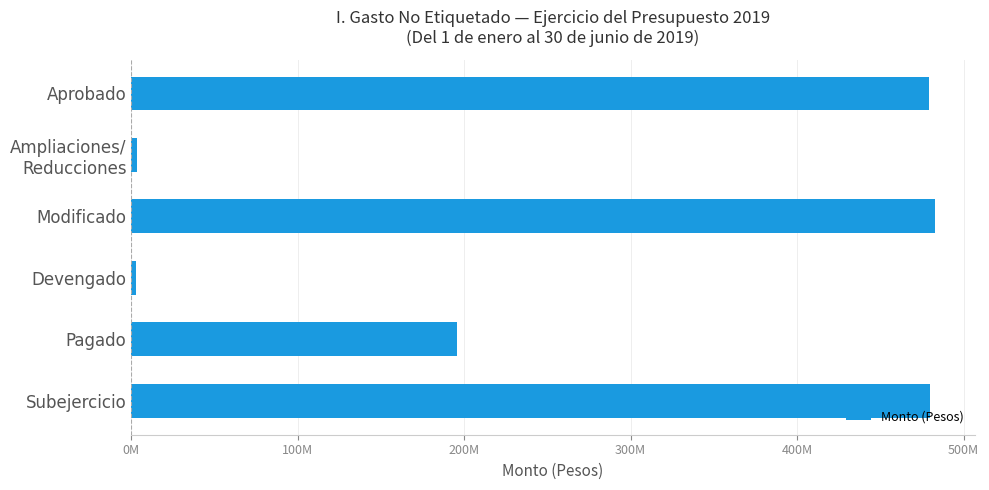

Does the chart contain any negative values?

No